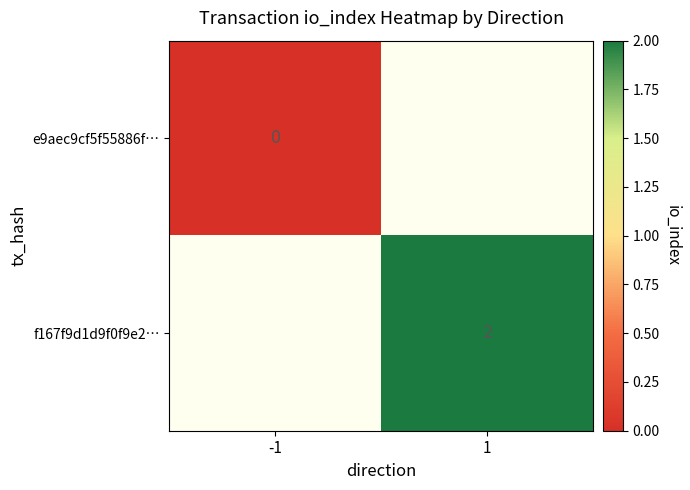

Is it true that f167f9d1d9f0f9e2… equals 1 at 1?

False